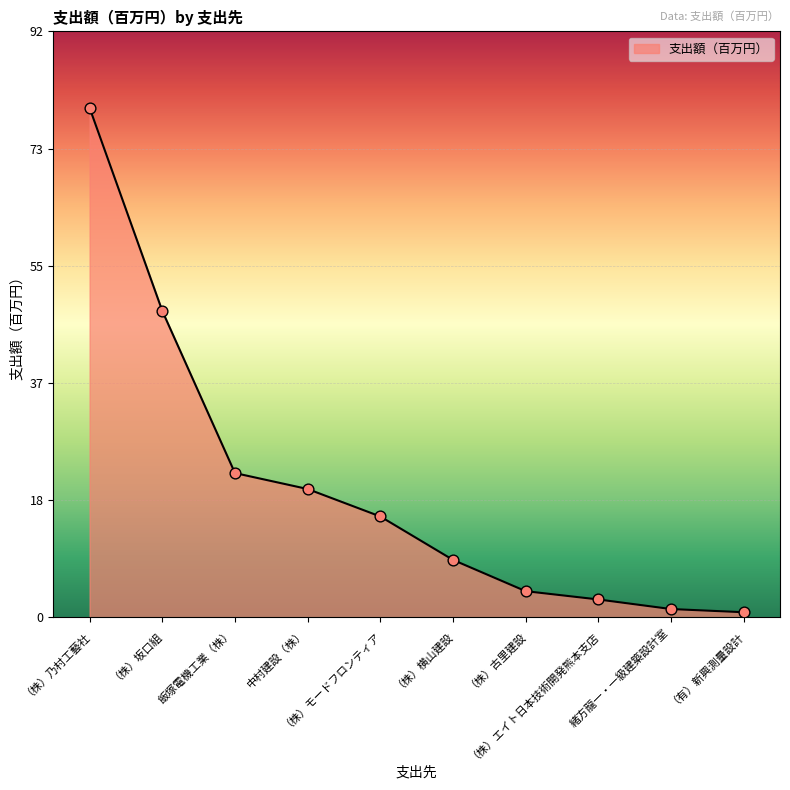

Approximately how many times larger is the value at （株）エイト日本技術開発熊本支店 compared to 緒方龍一・一級建築設計室?

2.2